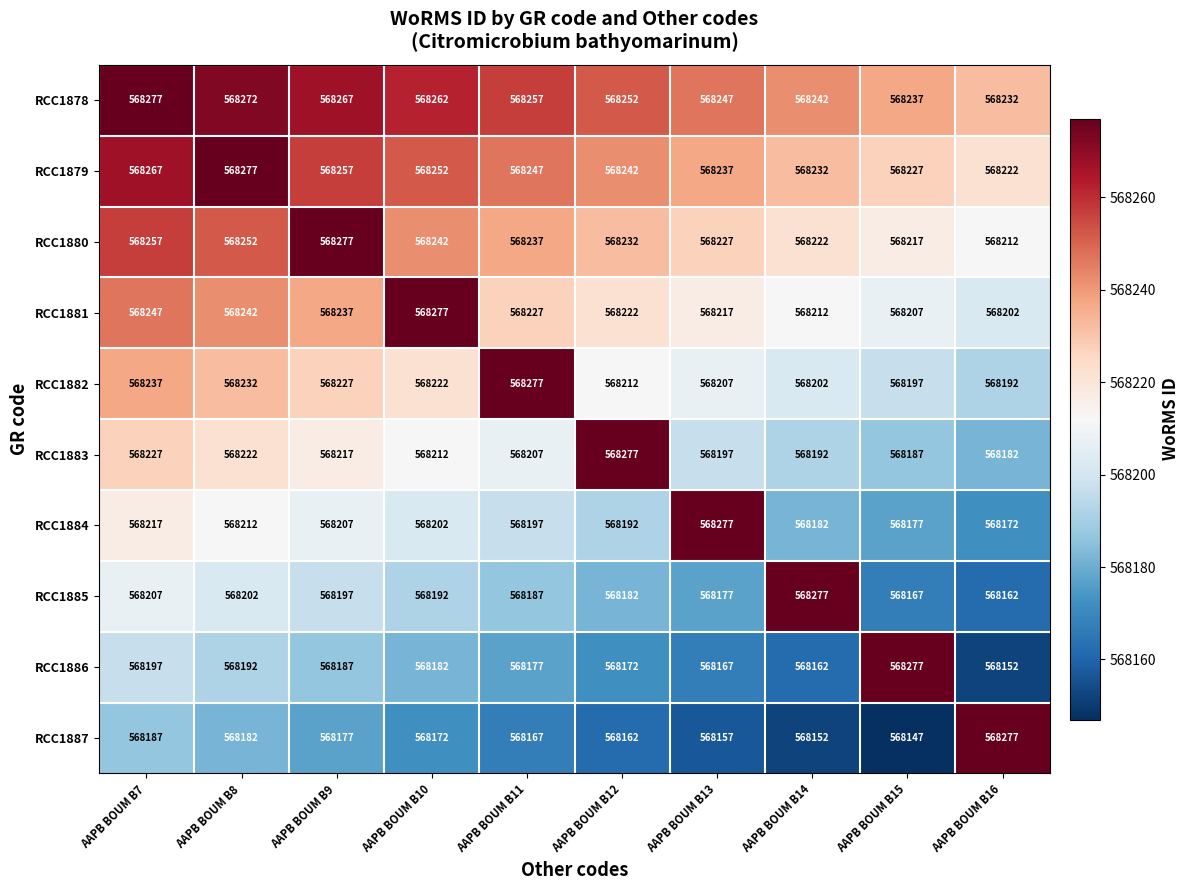

How many values in the RCC1885 series are below 568192?

5